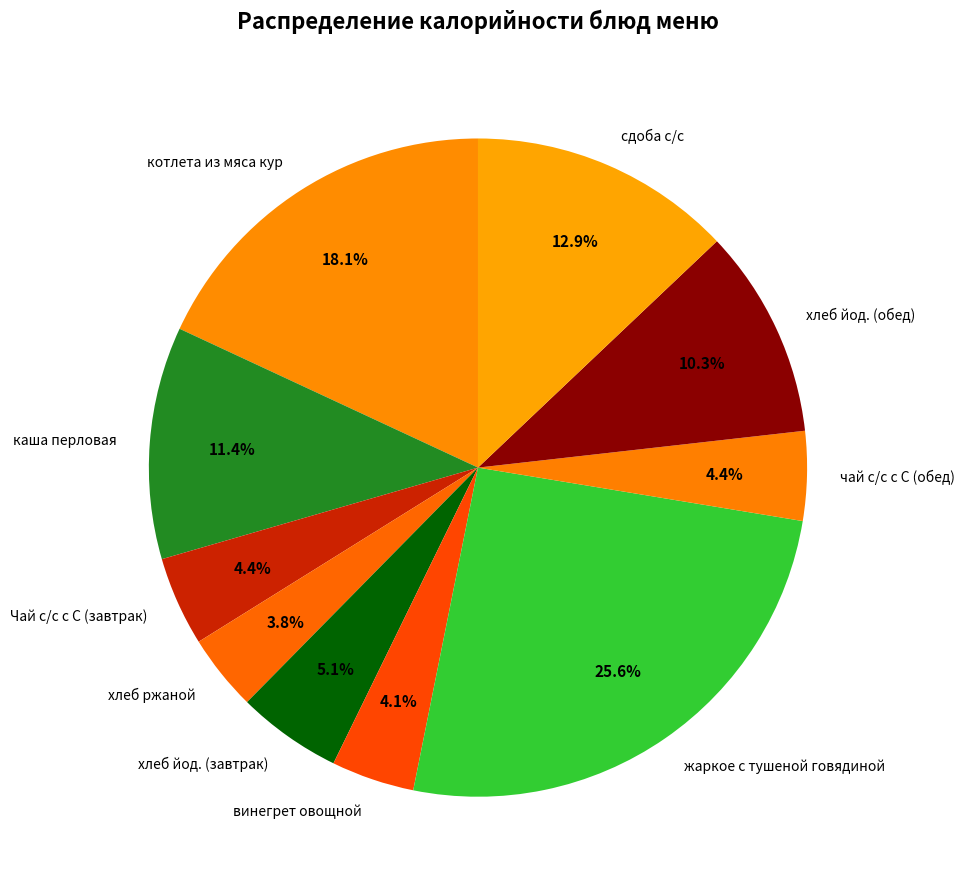

Count the number of slices in the pie.

10